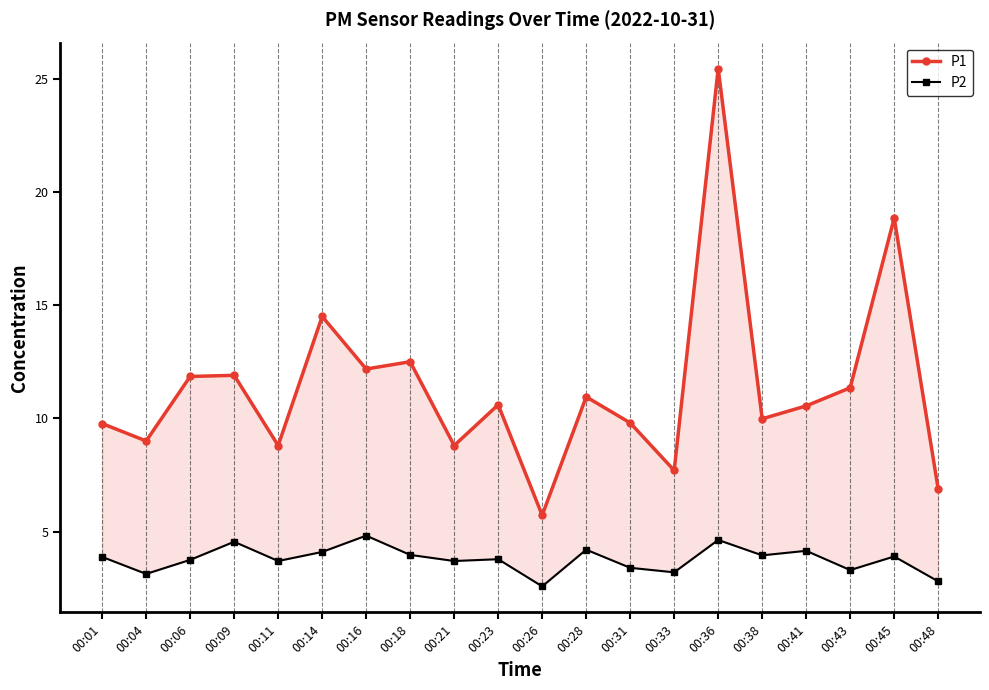

True or false: P1 has a value of 11.9 at 00:09.

True